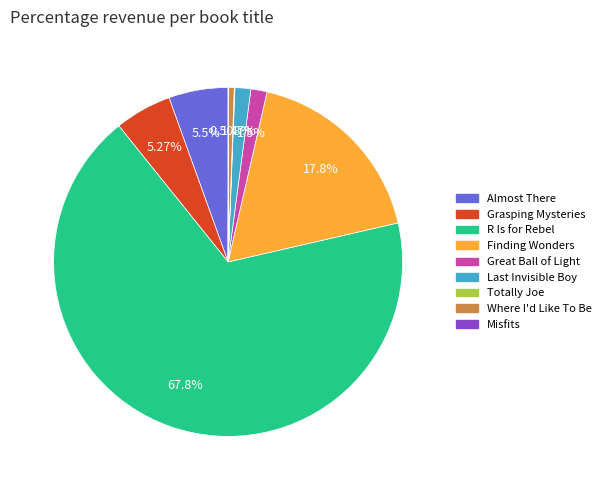

Does any single category account for the majority?

Yes